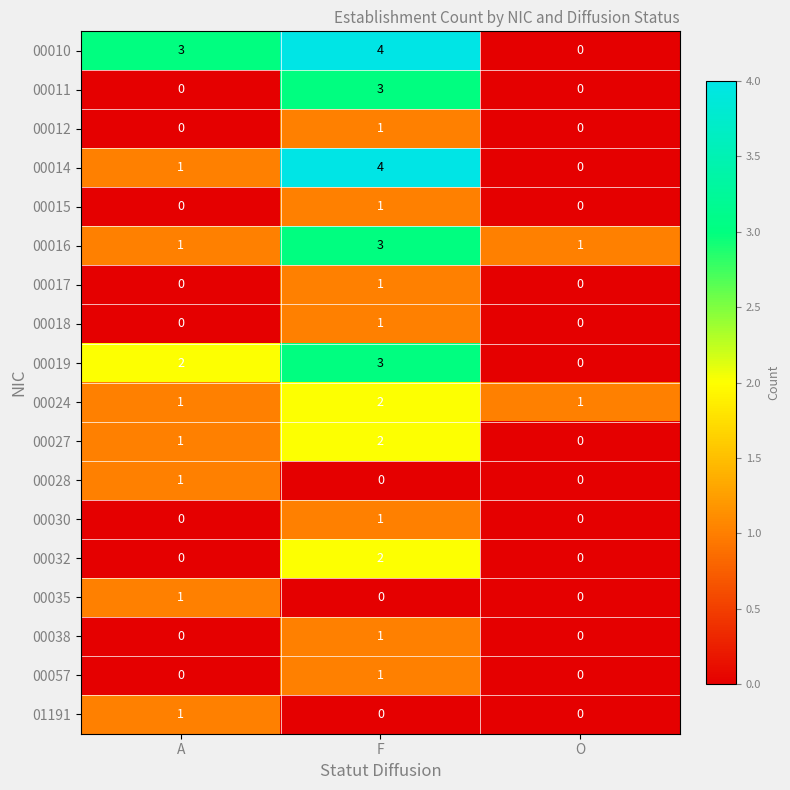

What is the sum of all 00016 values?

5